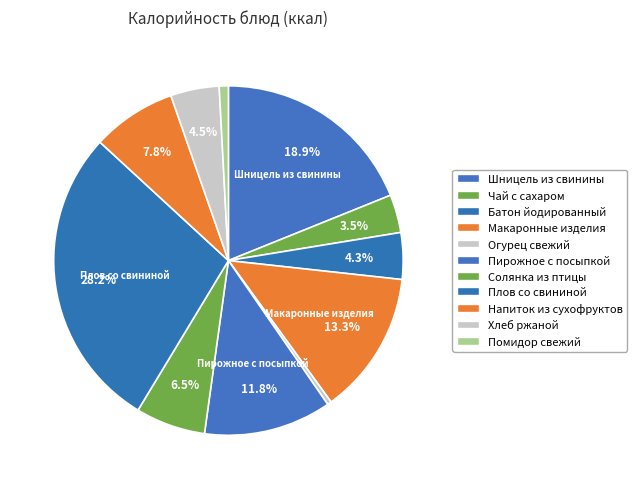

How many segments does this pie chart have?

11